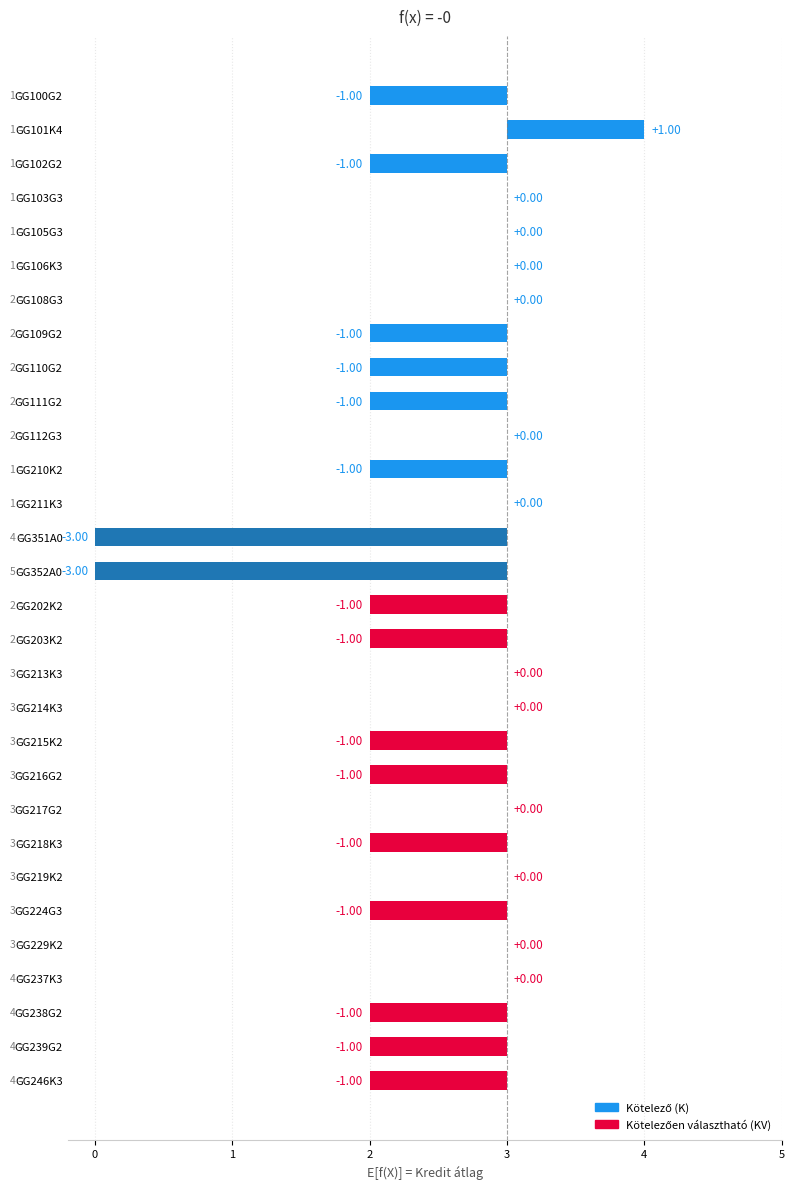

List the labels in order of value, largest first.

1, 3, 4, 5, 6, 10, 12, 17, 18, 21, 23, 25, 26, 0, 2, 7, 8, 9, 11, 15, 16, 19, 20, 22, 24, 27, 28, 29, 13, 14